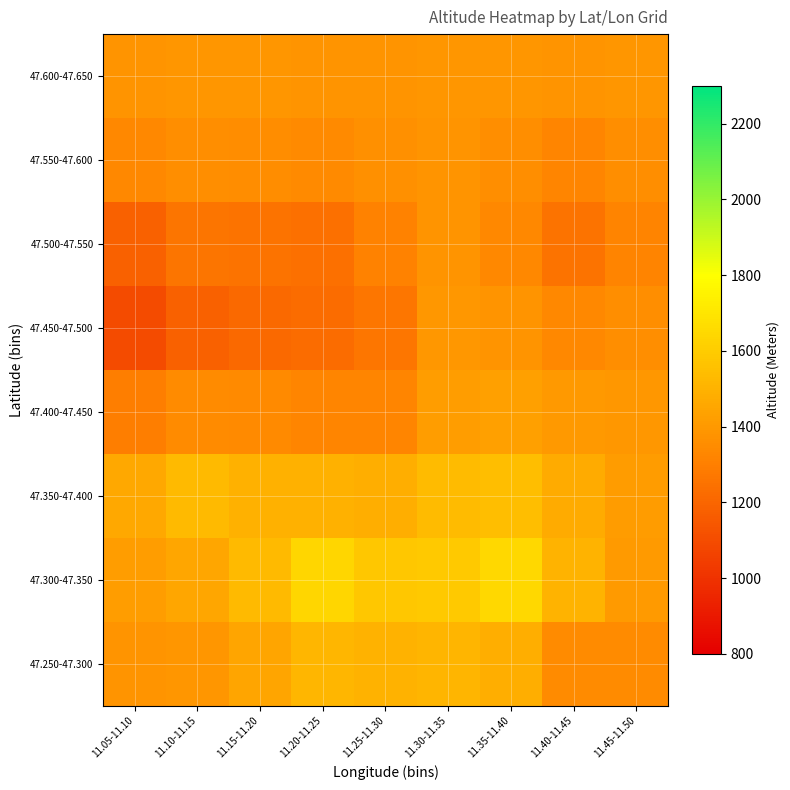

At which category is the sum across all series the highest?

11.30-11.35